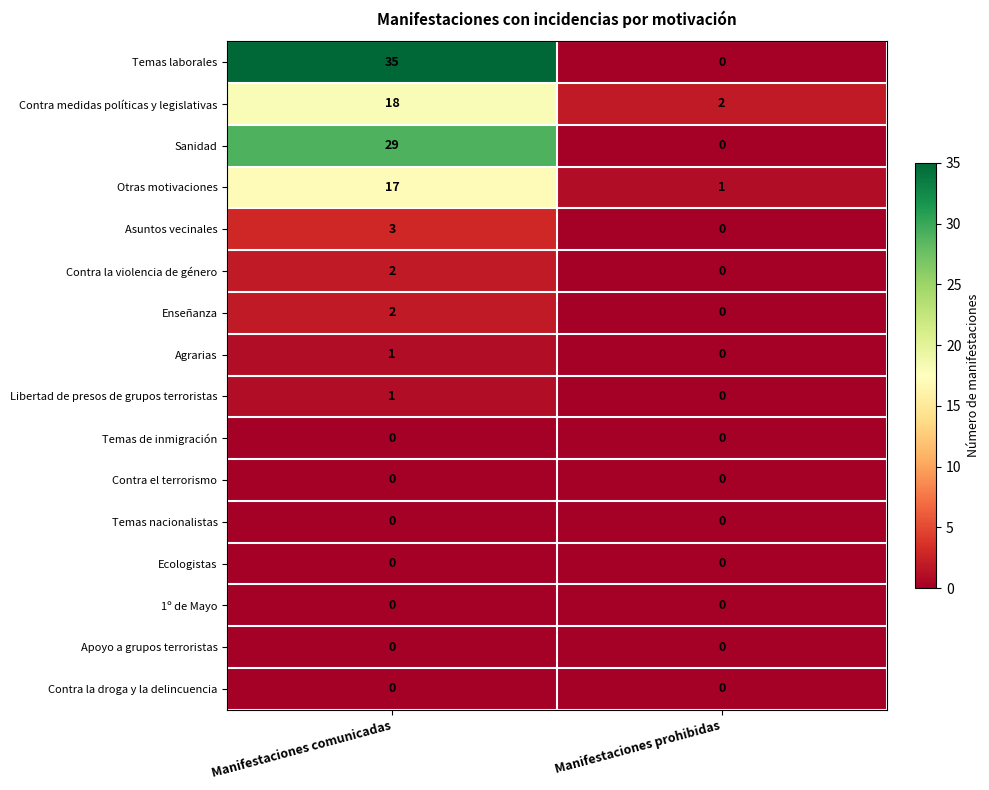

The value of Temas de inmigración at Manifestaciones prohibidas is 0. True or false?

True